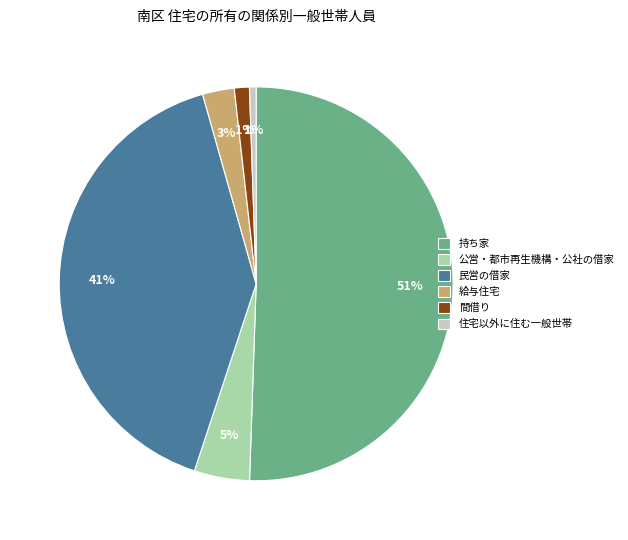

To the nearest percent, what is the combined percentage of 民営の借家 and 公営・都市再生機構・公社の借家?

45%